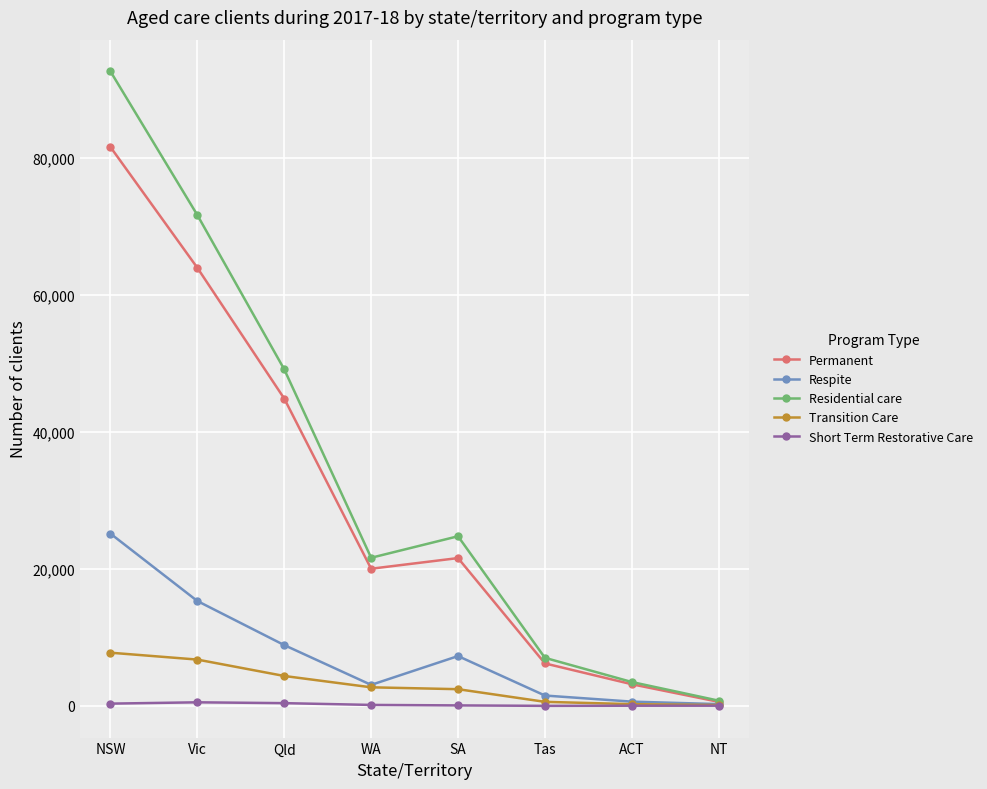

At which label is Permanent closest to 41115?

Qld